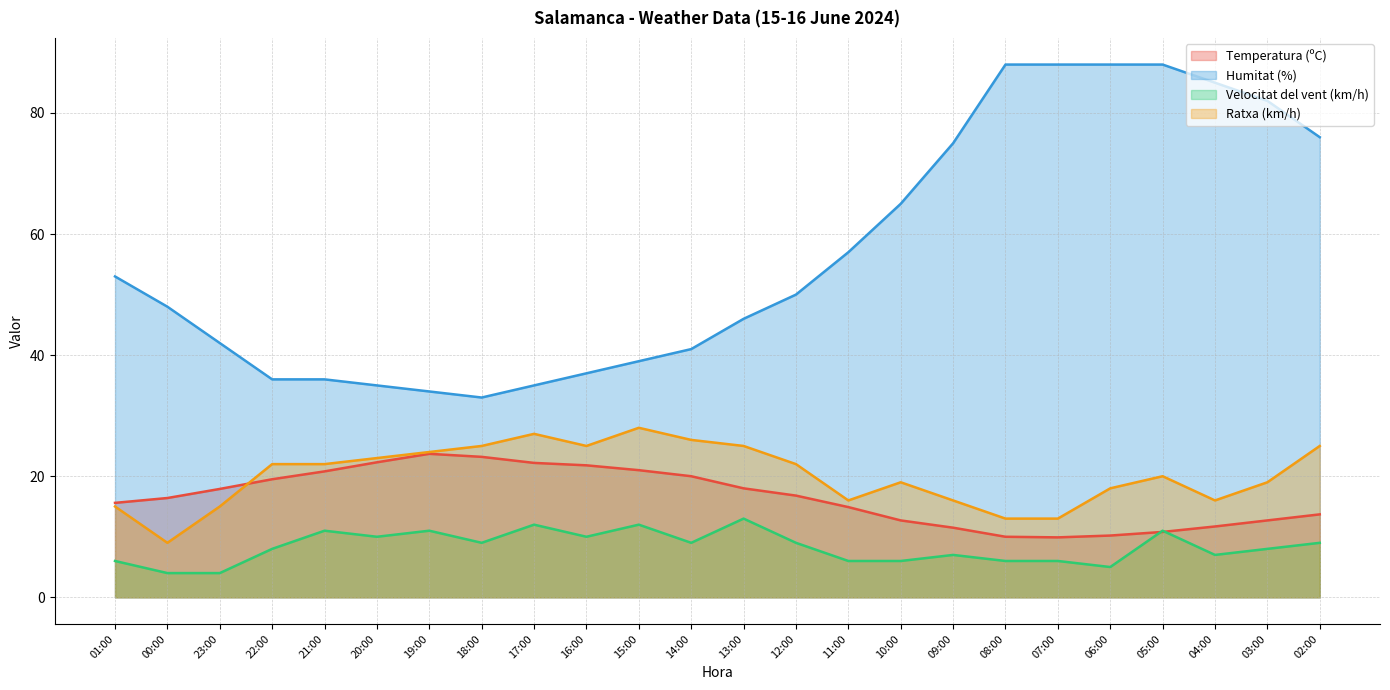

At 10:00, list the series in order from largest to smallest.

Humitat (%), Ratxa (km/h), Temperatura (ºC), Velocitat del vent (km/h)